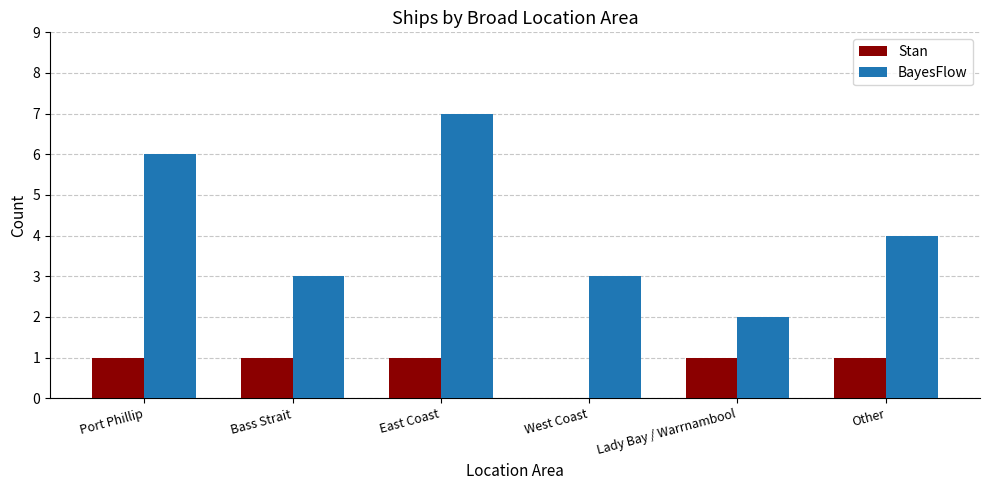

The value of Stan at West Coast is 0. True or false?

True